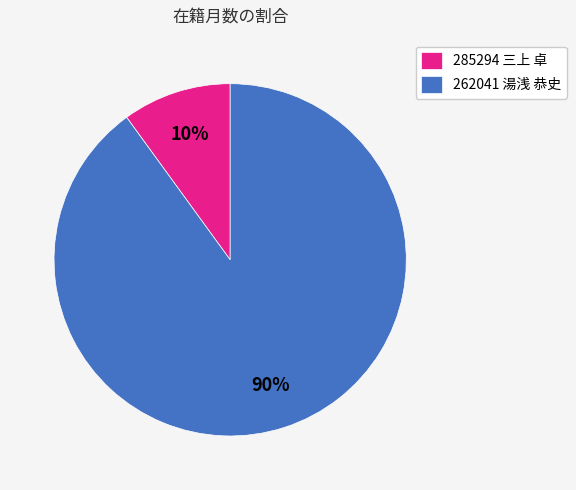

The 262041 湯浅 恭史 slice represents 90% of the pie. True or false?

True